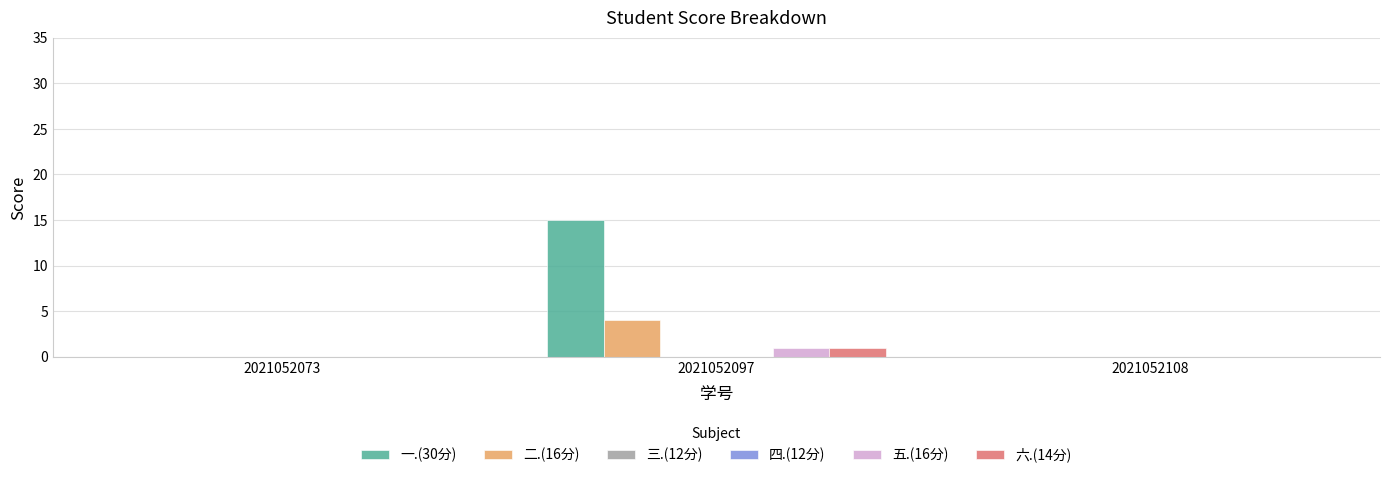

What is the spread (max minus min) of values at 2021052097?

15